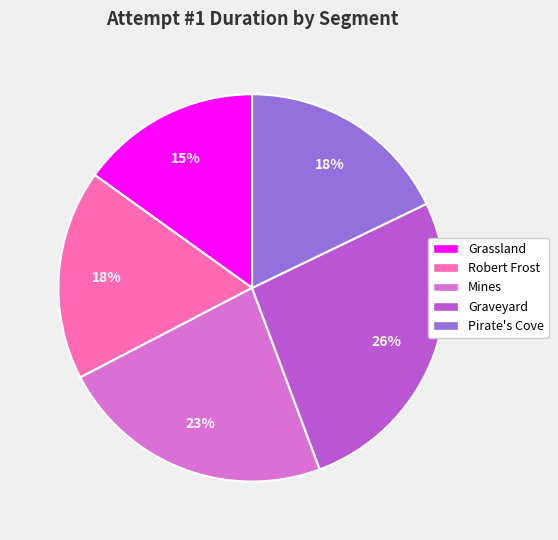

Between Mines and Pirate's Cove, which is larger?

Mines